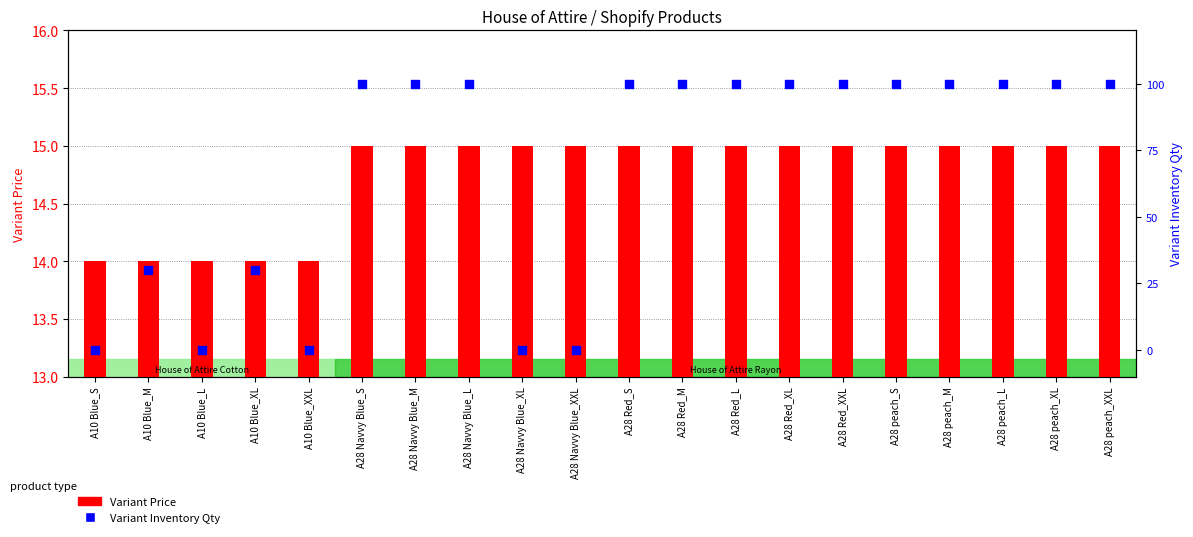

Which series contains the highest Y value?

Variant Price